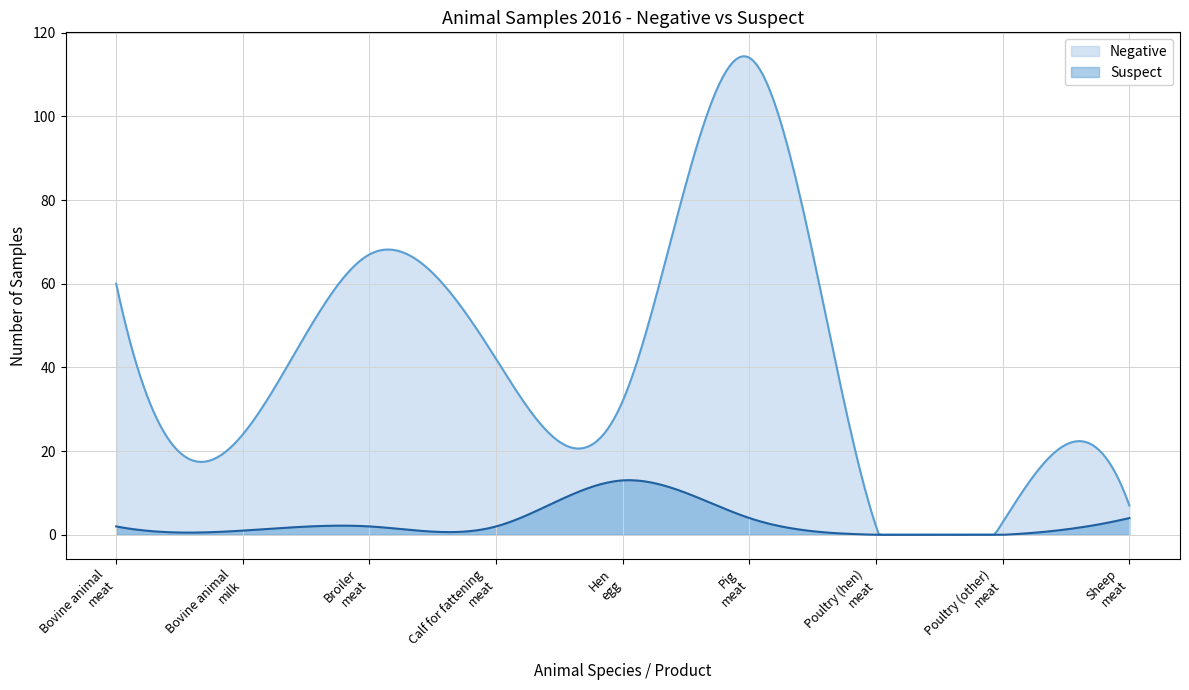

What is the spread (max minus min) of values at Bovine animal
milk?

23